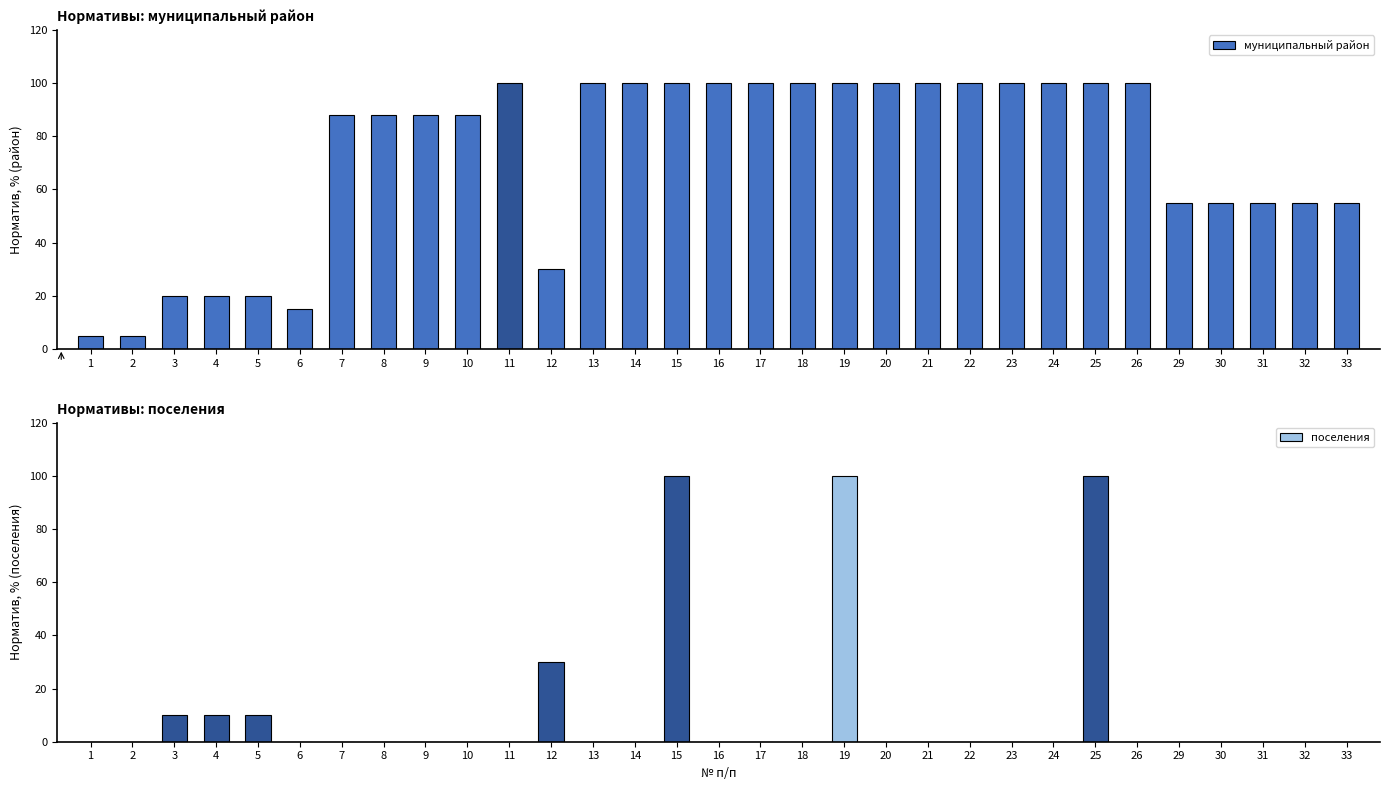

What is the difference between the муниципальный район values at 7 and 22?

12